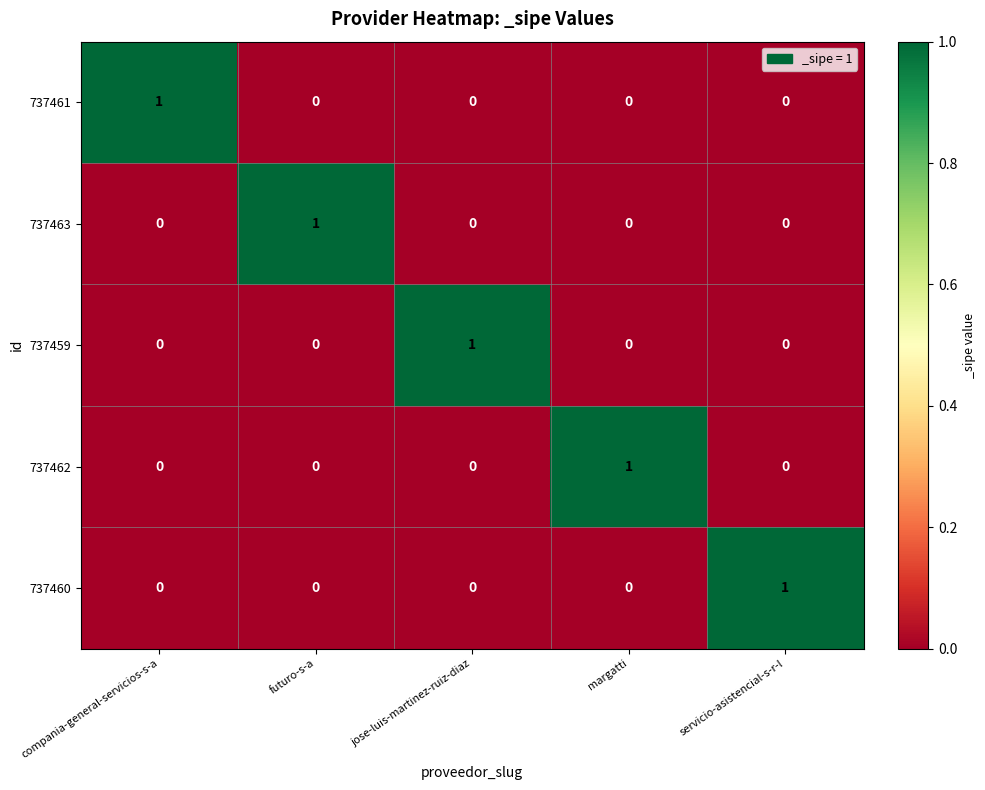

Which category has the highest value in the 737460 series?

servicio-asistencial-s-r-l